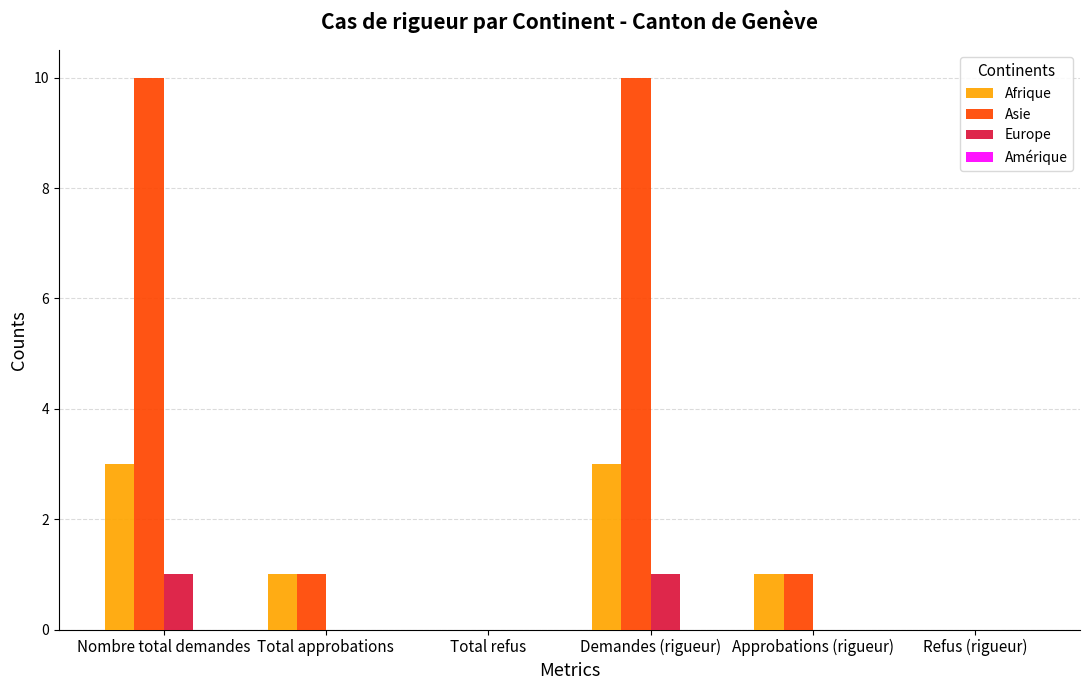

Reading right to left, list all the values displayed in this chart.

Afrique: Refus (rigueur)=0	Approbations (rigueur)=1	Demandes (rigueur)=3	Total refus=0	Total approbations=1	Nombre total demandes=3
Asie: Refus (rigueur)=0	Approbations (rigueur)=1	Demandes (rigueur)=10	Total refus=0	Total approbations=1	Nombre total demandes=10
Europe: Refus (rigueur)=0	Approbations (rigueur)=0	Demandes (rigueur)=1	Total refus=0	Total approbations=0	Nombre total demandes=1